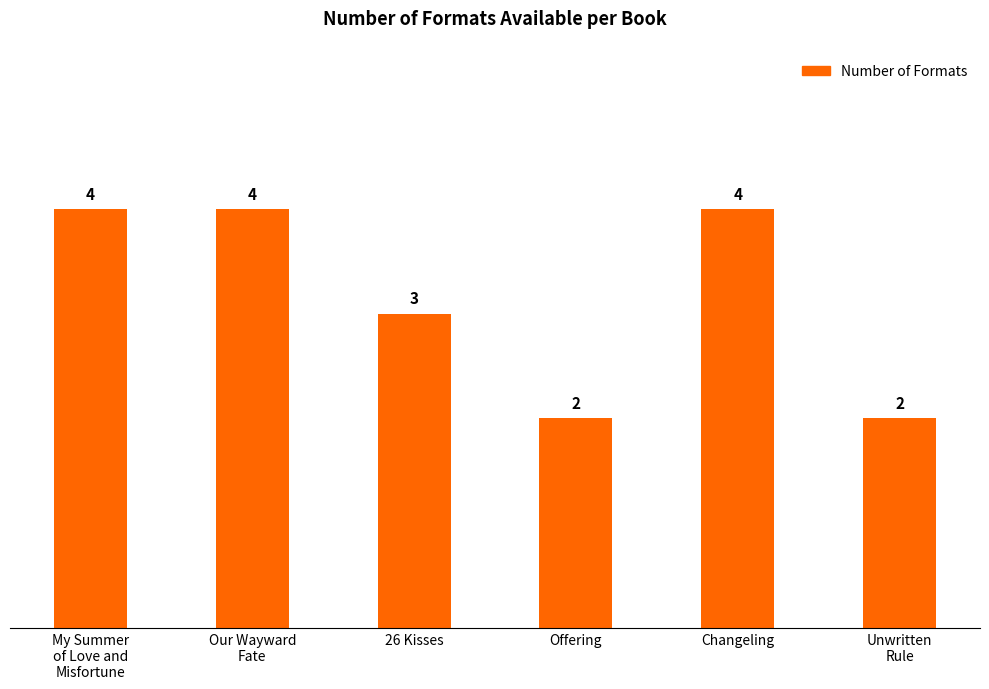

What is the difference between the values at Offering and My Summer
of Love and
Misfortune?

2